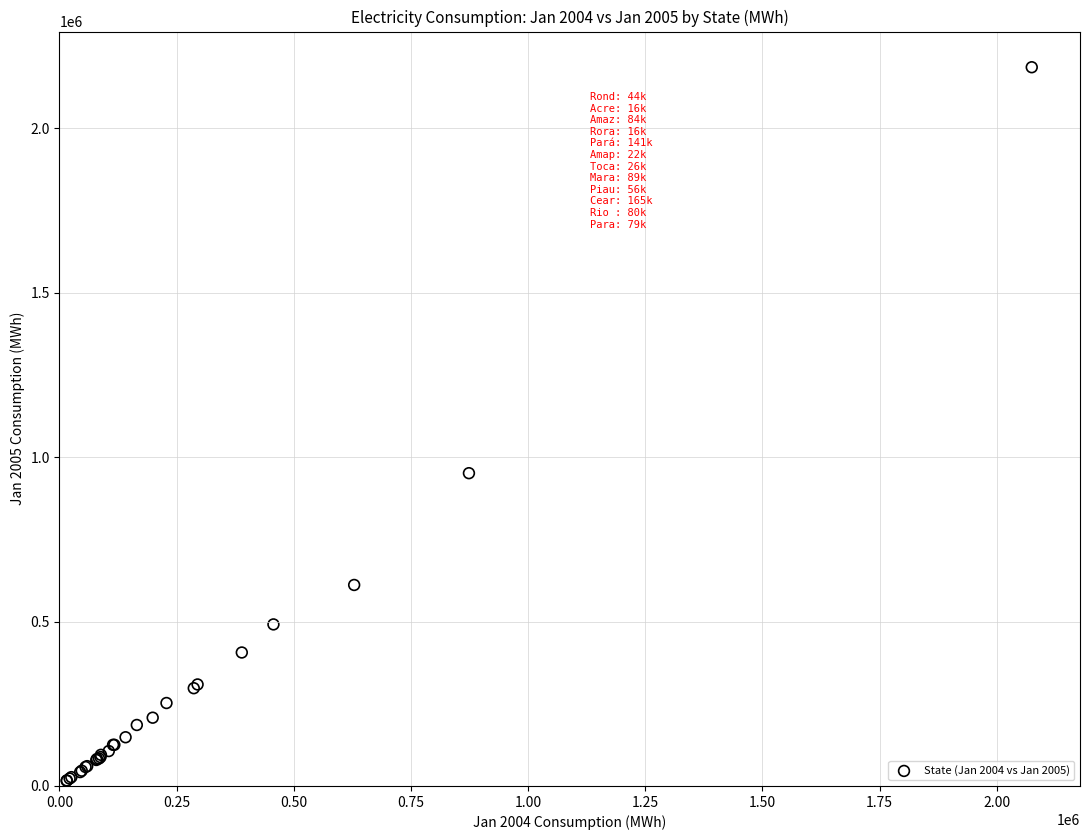

What Y value in the scatter plot is closest to 1100845?

951342.6